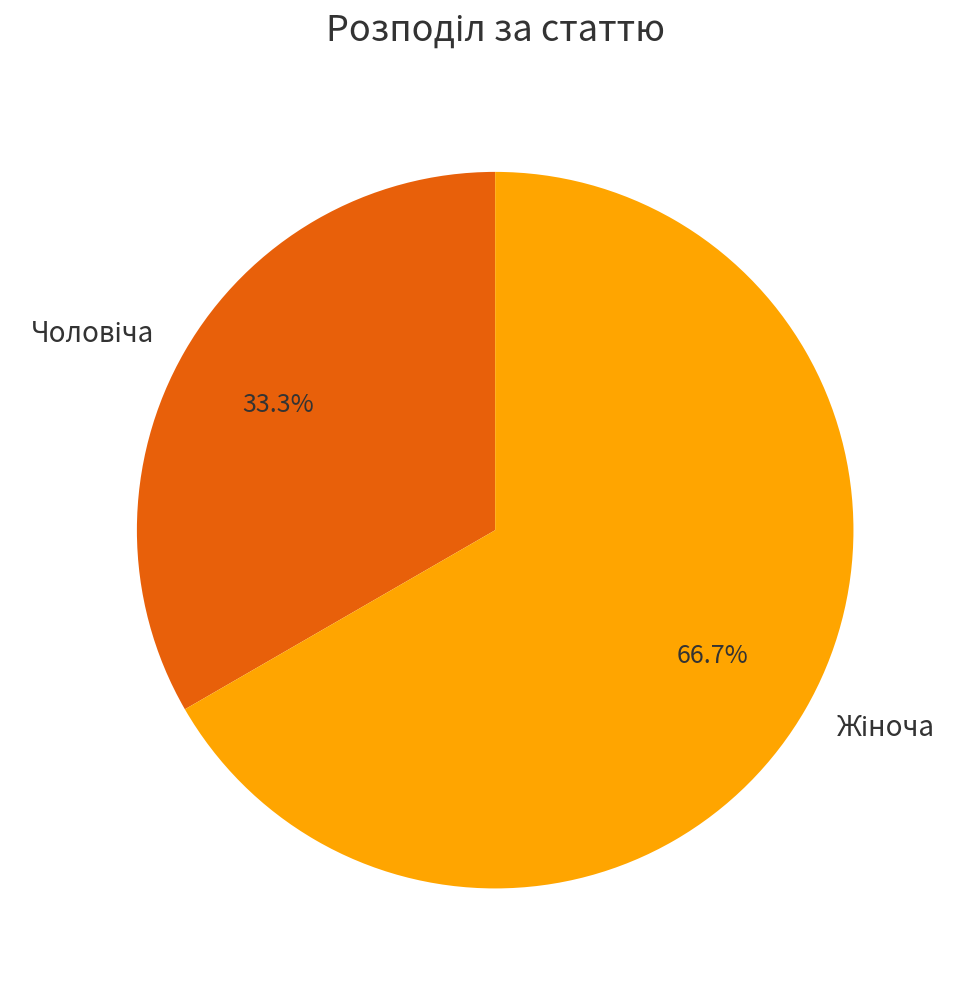

Is there a majority slice in this chart?

Yes